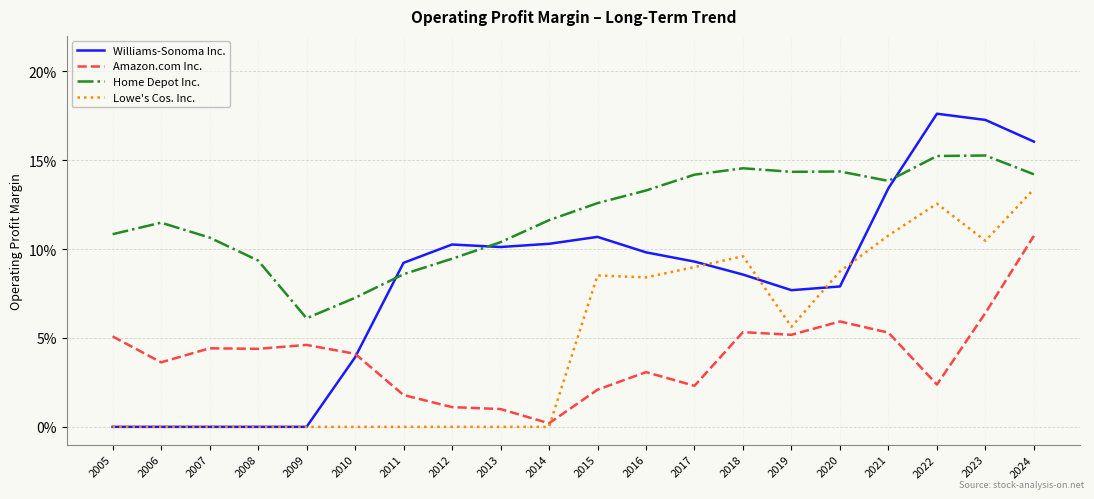

Count the Home Depot Inc. values in the range 0 to 1.

20